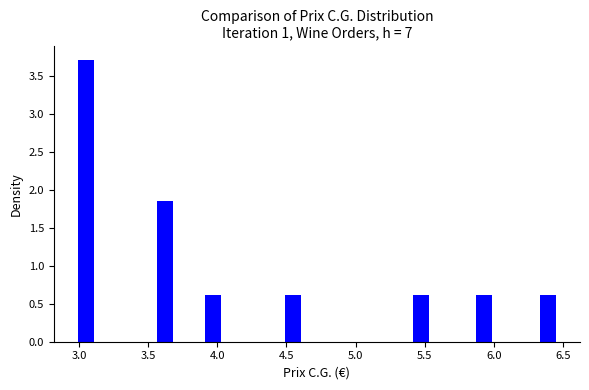

Read against the x-axis, roughly where is the centre of the tallest bar?

3.05